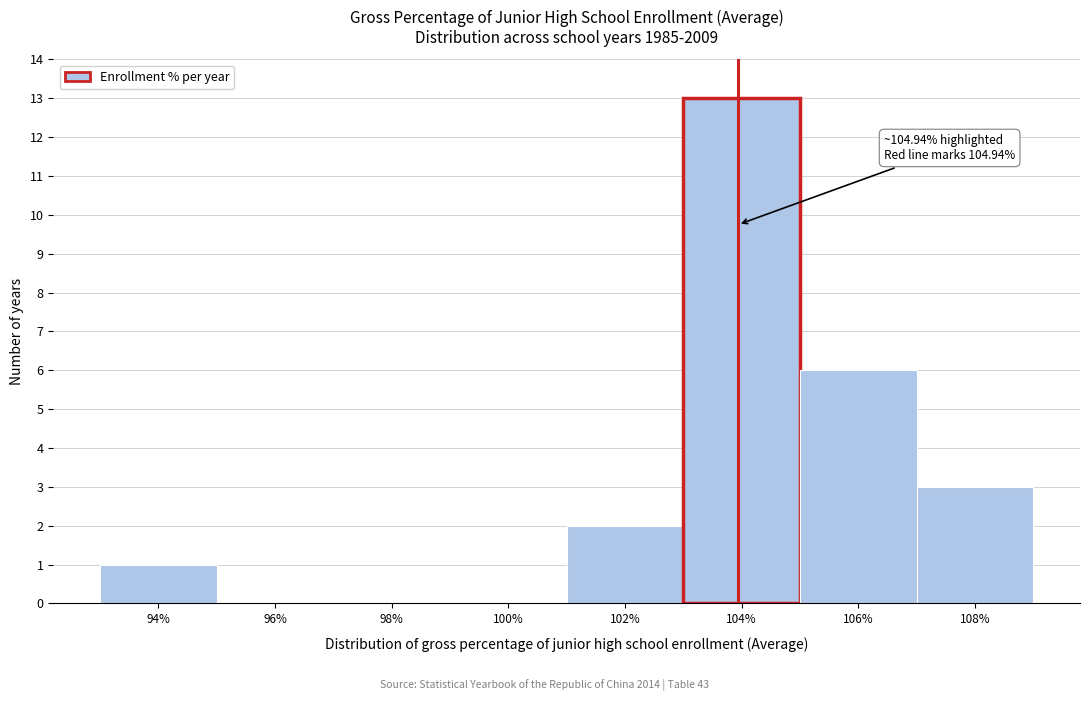

Reading left to right, extract all data points from this chart.

94%=1	96%=0	98%=0	100%=0	102%=2	104%=13	106%=6	108%=3